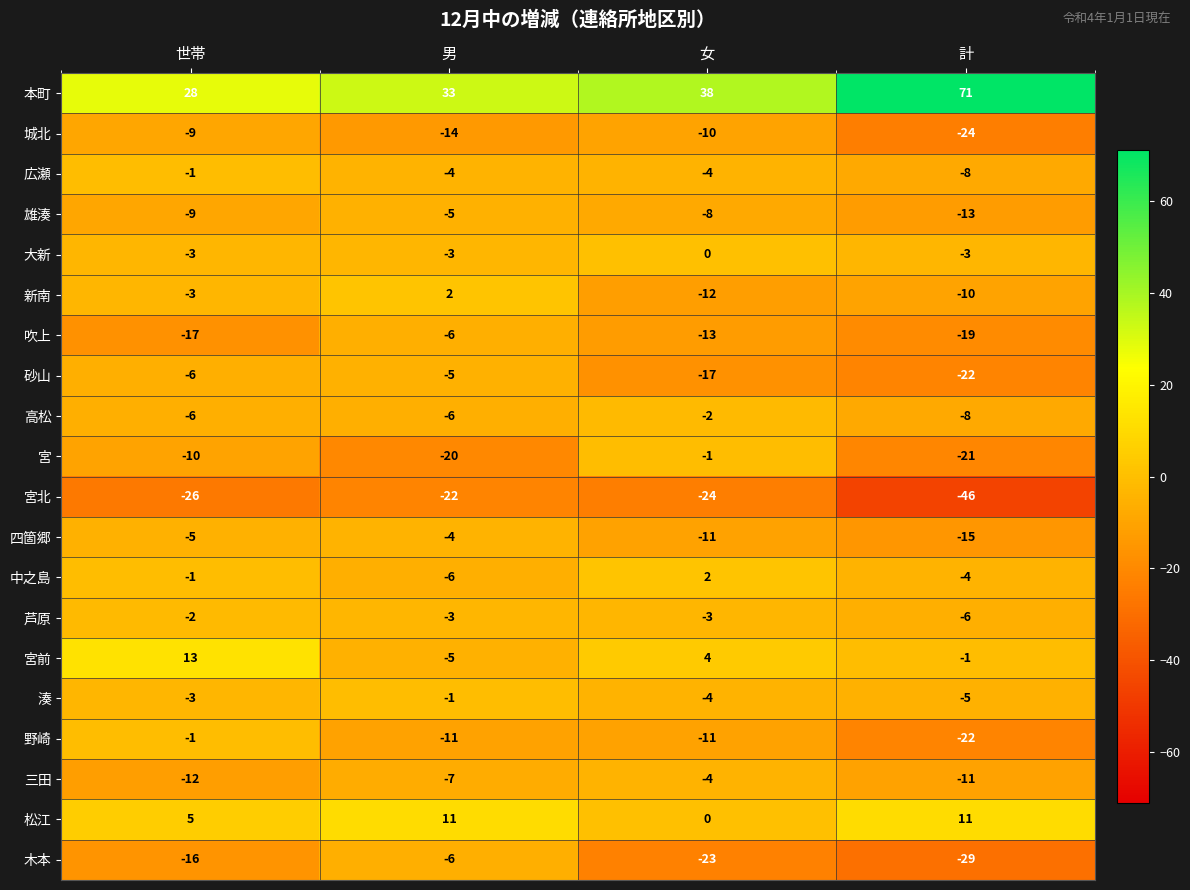

What is the sum of the 本町 values at 世帯 and 男?

61